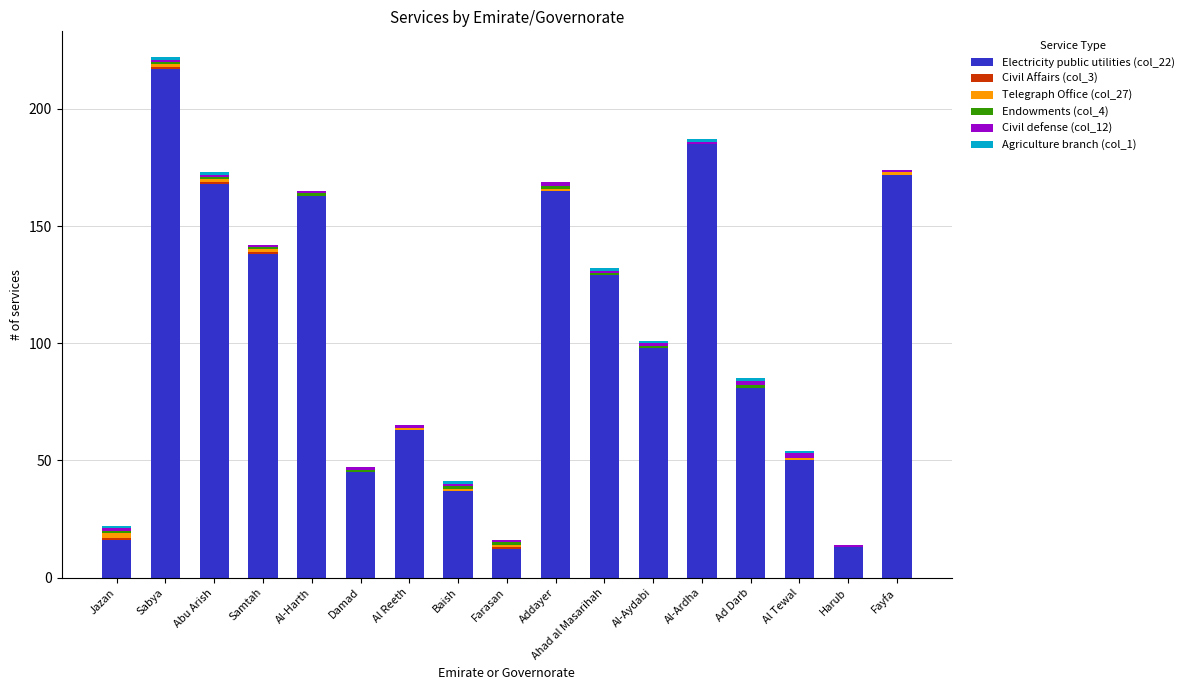

The Electricity public utilities (col_22) series shows 32 at Ahad al Masarihah. True or false?

False